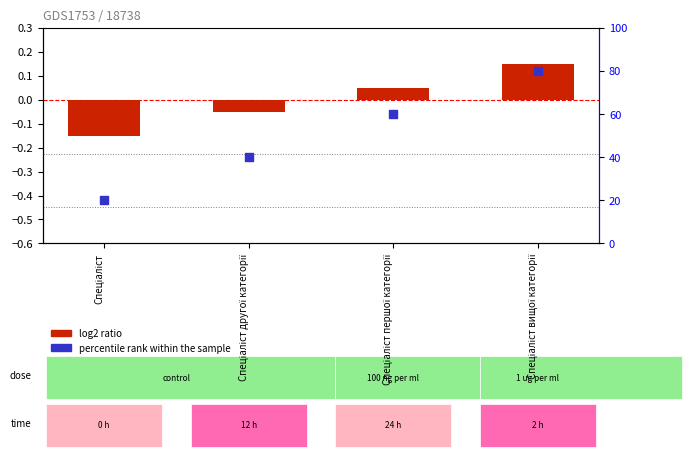

Which series contains the lowest Y value?

log2 ratio